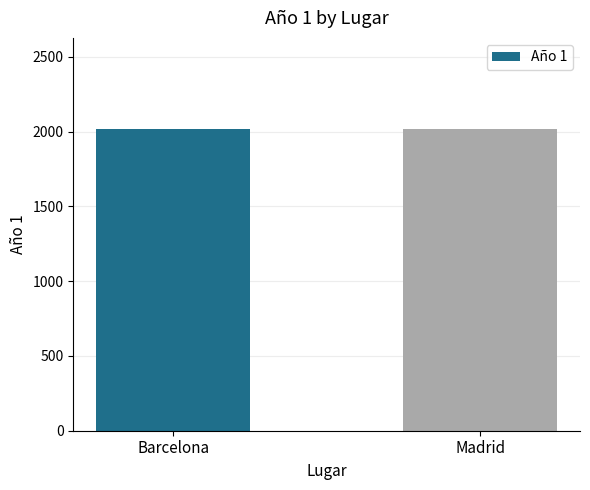

What is the change in value from Barcelona to Madrid?

-2